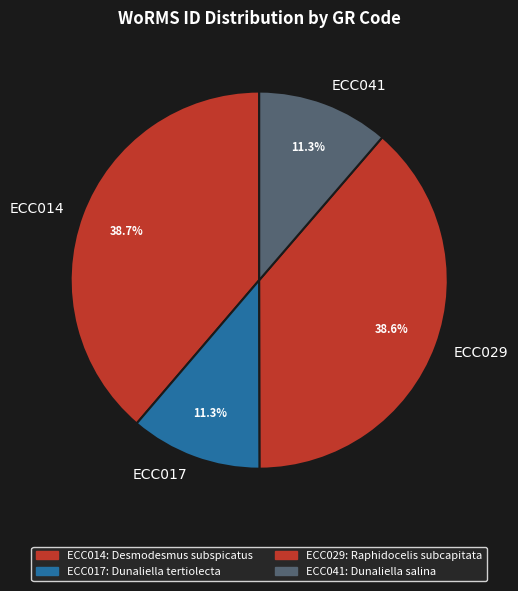

To the nearest percent, what is the average slice percentage?

25%